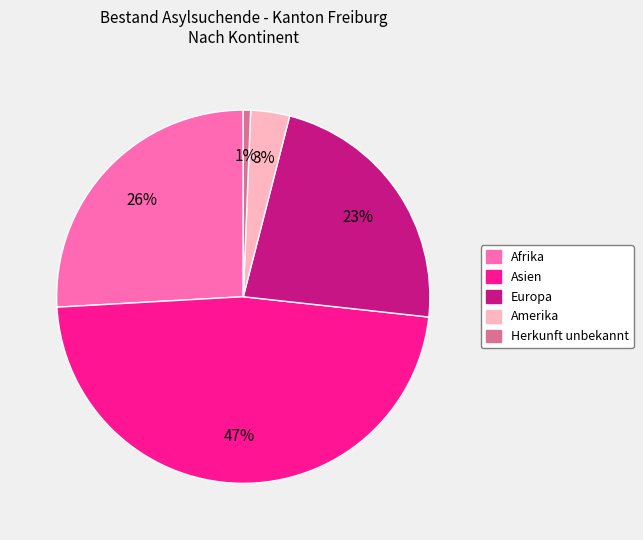

True or false: Herkunft unbekannt accounts for 11% of the total.

False